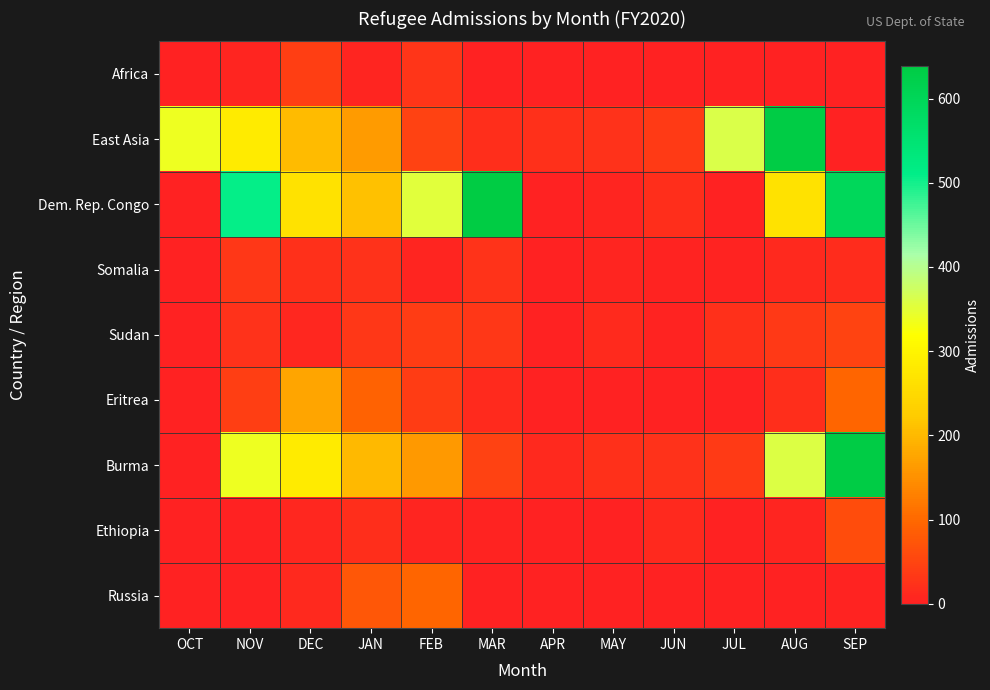

Reading left to right, what are all the values shown in this chart?

Africa: OCT=0	NOV=5	DEC=41	JAN=7	FEB=29	MAR=1	APR=0	MAY=0	JUN=0	JUL=0	AUG=0	SEP=2
East Asia: OCT=337	NOV=283	DEC=203	JAN=163	FEB=46	MAR=19	APR=22	MAY=23	JUN=36	JUL=361	AUG=636	SEP=0
Dem. Rep. Congo: OCT=0	NOV=509	DEC=266	JAN=212	FEB=353	MAR=639	APR=0	MAY=7	JUN=18	JUL=2	AUG=267	SEP=595
Somalia: OCT=0	NOV=31	DEC=20	JAN=23	FEB=7	MAR=27	APR=1	MAY=6	JUN=3	JUL=3	AUG=11	SEP=17
Sudan: OCT=0	NOV=23	DEC=9	JAN=32	FEB=38	MAR=31	APR=0	MAY=14	JUN=4	JUL=21	AUG=34	SEP=48
Eritrea: OCT=0	NOV=41	DEC=175	JAN=92	FEB=38	MAR=14	APR=0	MAY=0	JUN=0	JUL=1	AUG=19	SEP=95
Burma: OCT=0	NOV=337	DEC=283	JAN=200	FEB=162	MAR=46	APR=11	MAY=22	JUN=23	JUL=36	AUG=359	SEP=636
Ethiopia: OCT=0	NOV=1	DEC=8	JAN=18	FEB=6	MAR=4	APR=0	MAY=0	JUN=10	JUL=2	AUG=7	SEP=60
Russia: OCT=0	NOV=0	DEC=12	JAN=76	FEB=96	MAR=1	APR=0	MAY=0	JUN=0	JUL=0	AUG=0	SEP=3